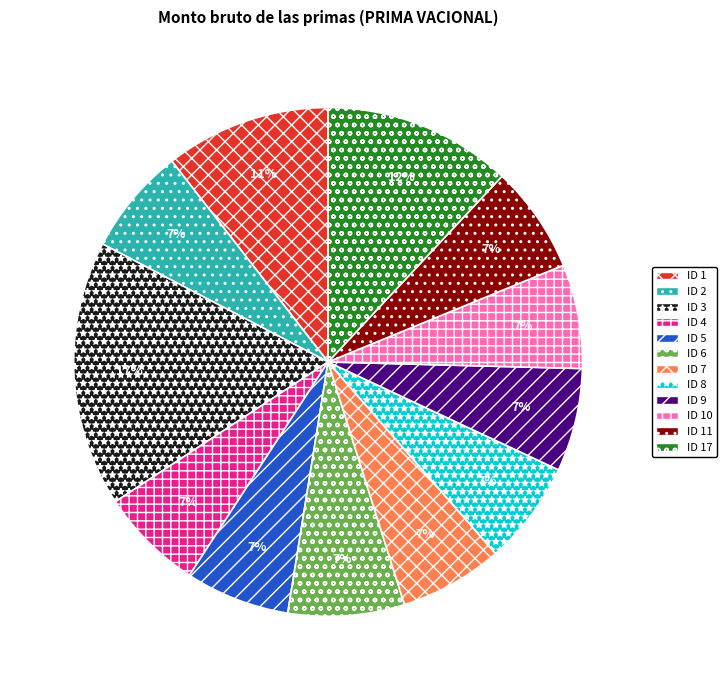

To the nearest percent, what is the average slice percentage?

8%